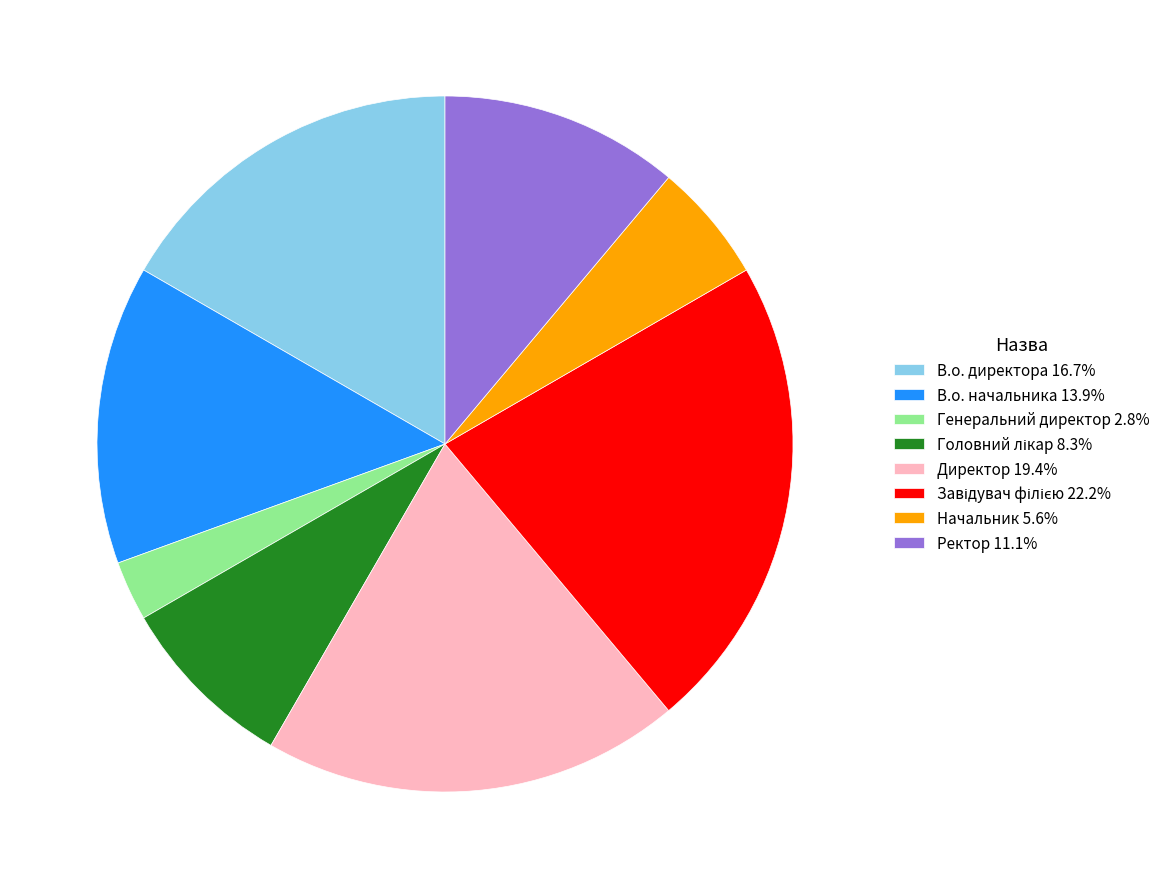

Approximately how many times larger is the value at В.о. начальника 13.9% compared to Директор 19.4%?

0.7